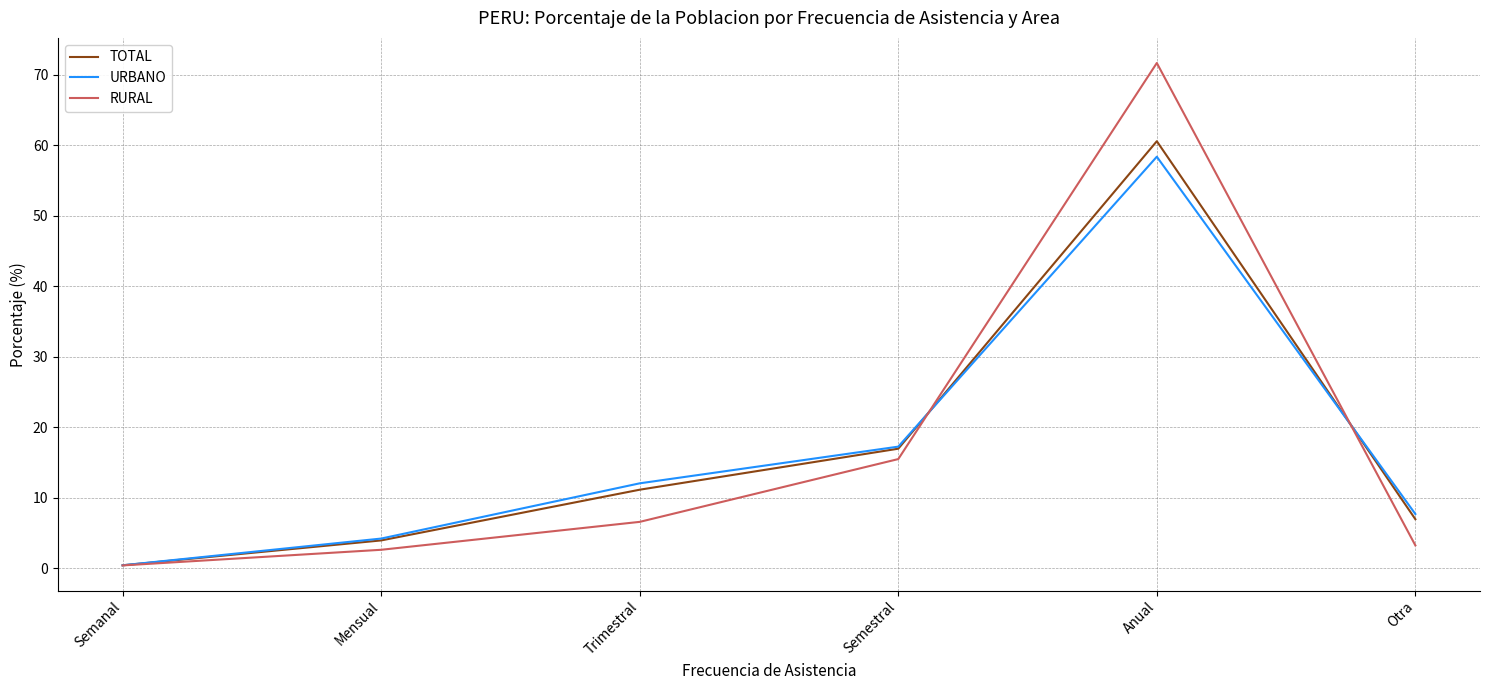

What is the approximate value of URBANO at Trimestral?

12.0